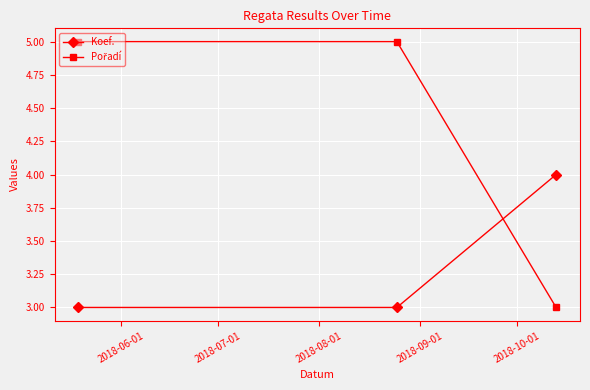

What is the greatest value displayed?

5